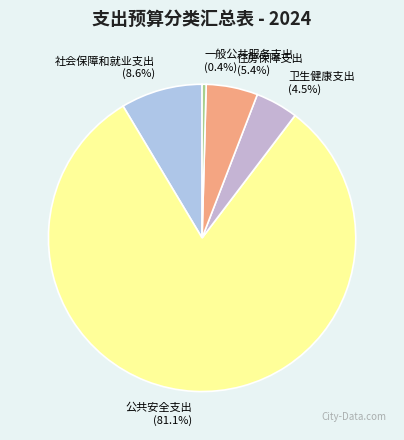

Which has a higher value, 社会保障和就业支出 or 一般公共服务支出?

社会保障和就业支出